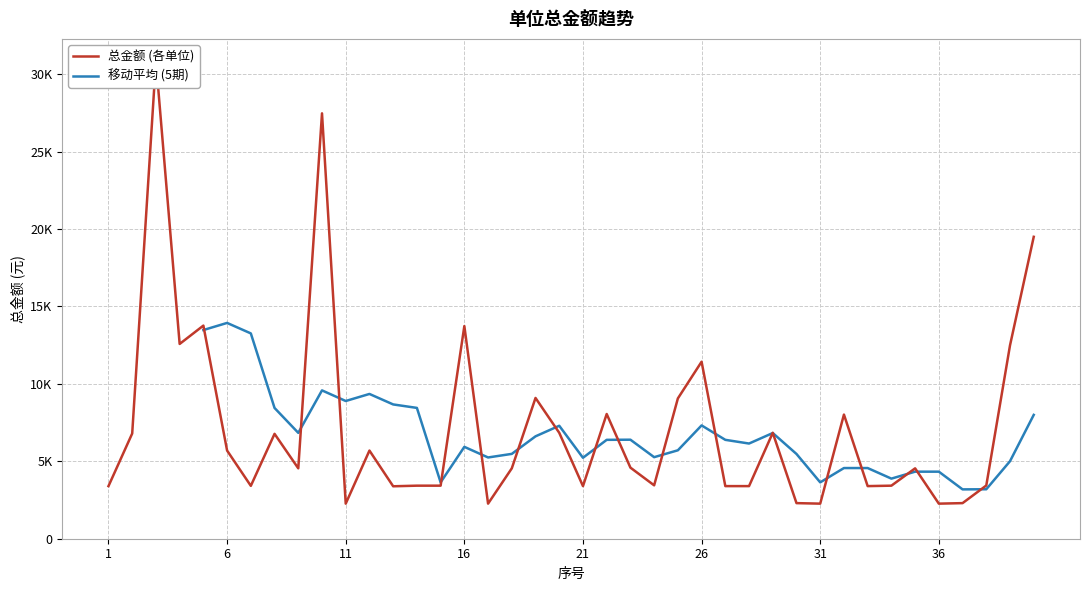

Where is the data nearest to the value 16559?

5